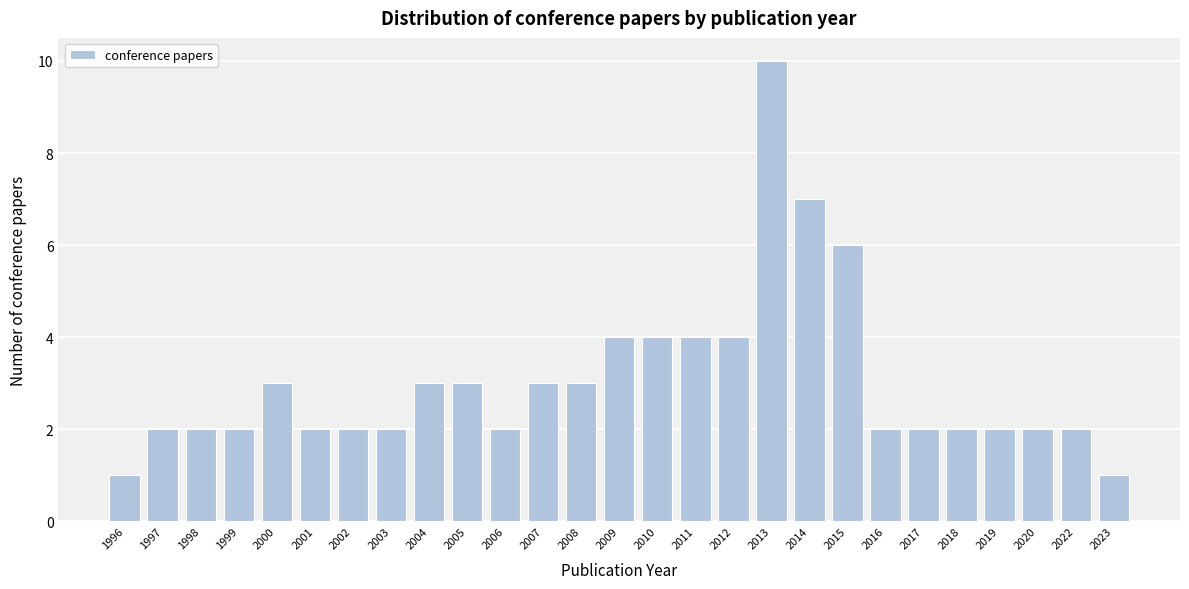

Reading left to right, extract all data points from this chart.

1	2	2	2	3	2	2	2	3	3	2	3	3	4	4	4	4	10	7	6	2	2	2	2	2	2	1